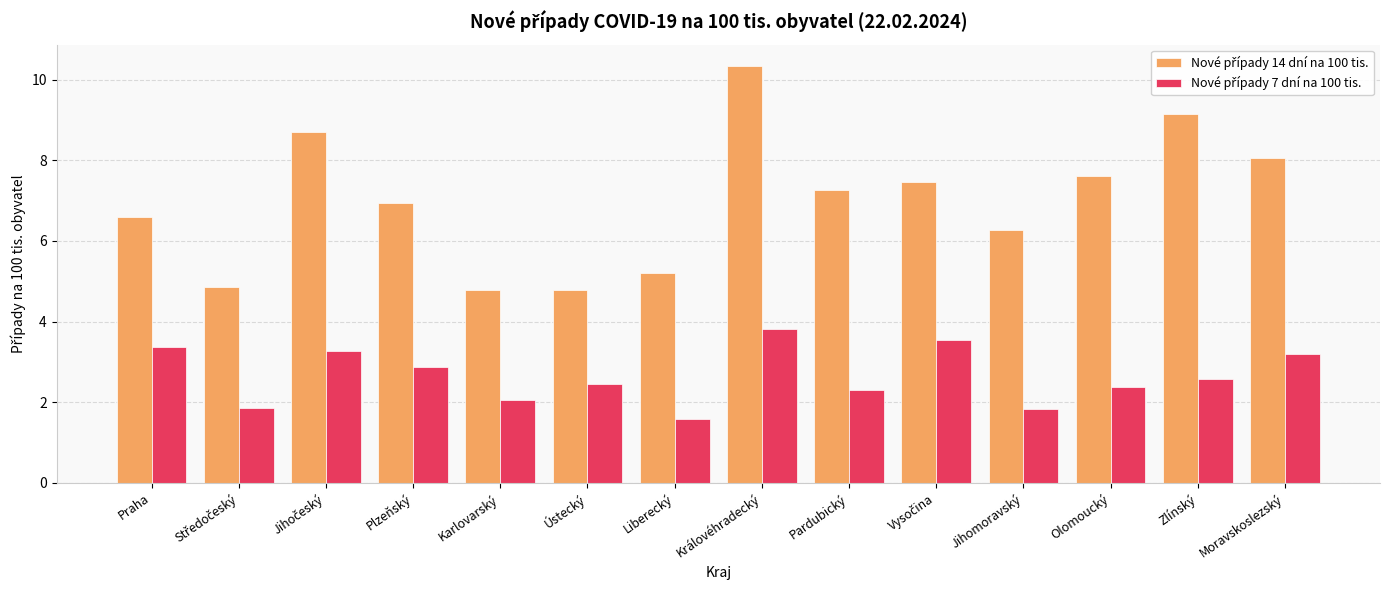

Which category has the lowest value across all series?

Liberecký